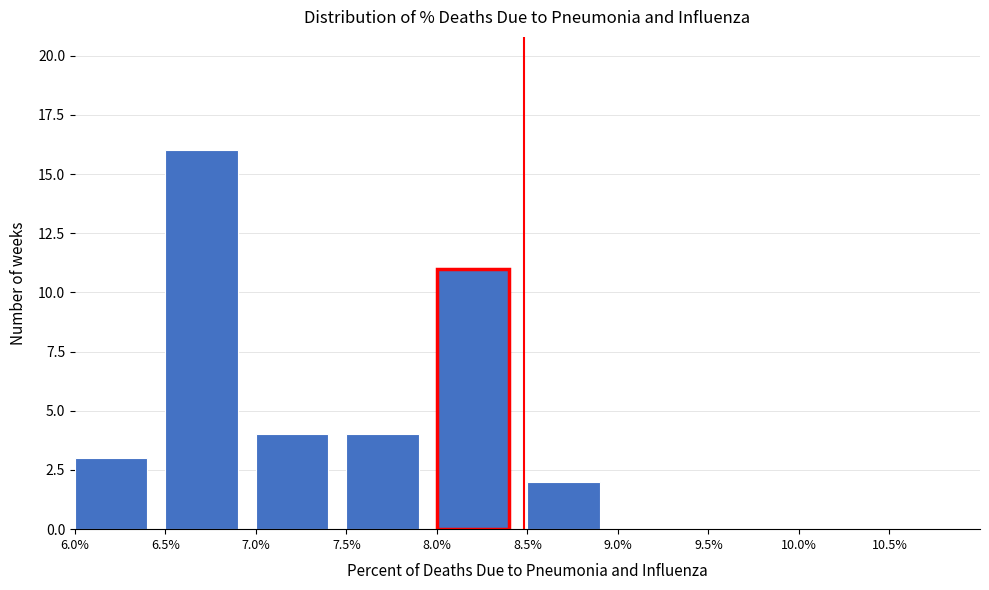

What is the height of the bar covering 7.0% to 7.5% on the x-axis? The values are not printed on the chart, so give them approximately, as read against the axis.

4